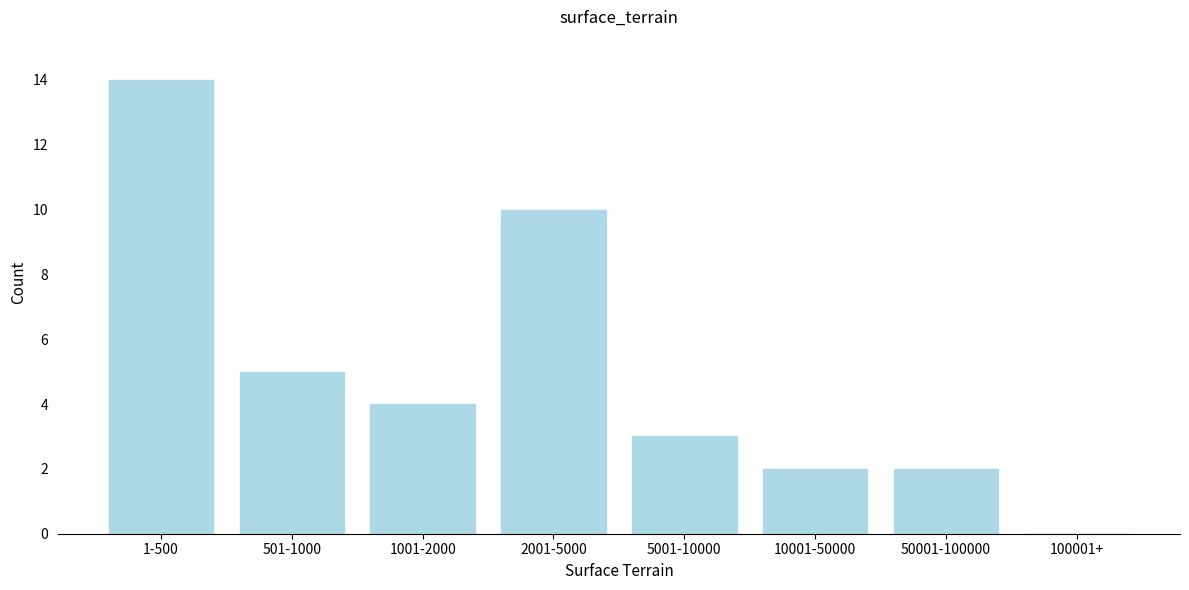

Reading left to right, list all the values displayed in this chart.

1-500=14	501-1000=5	1001-2000=4	2001-5000=10	5001-10000=3	10001-50000=2	50001-100000=2	100001+=0